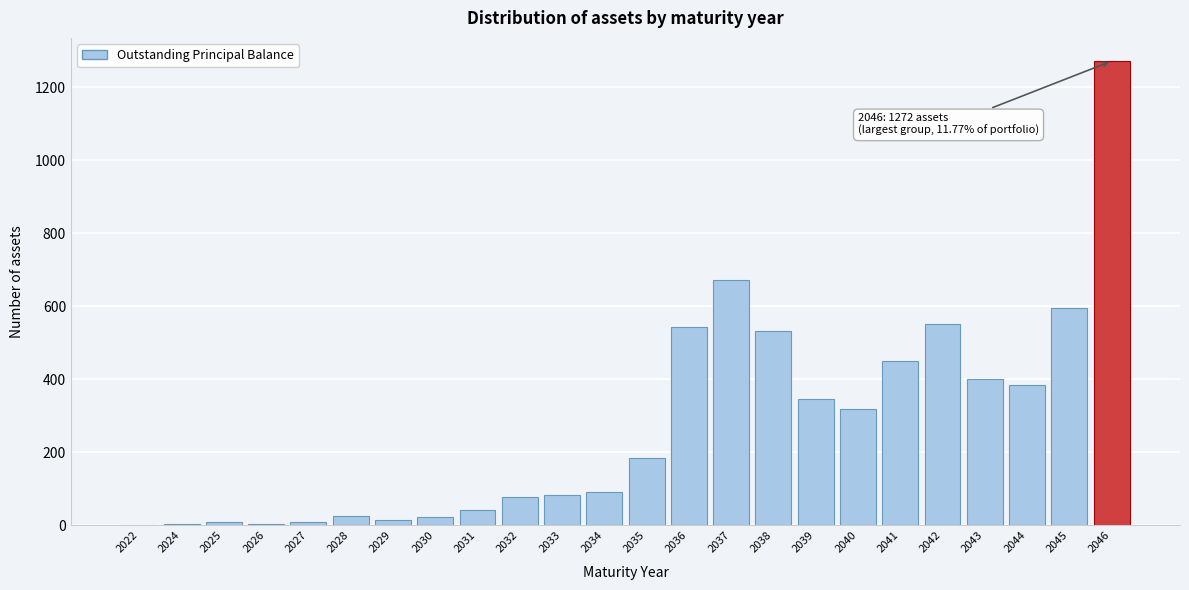

What is the sum of all values?

6645